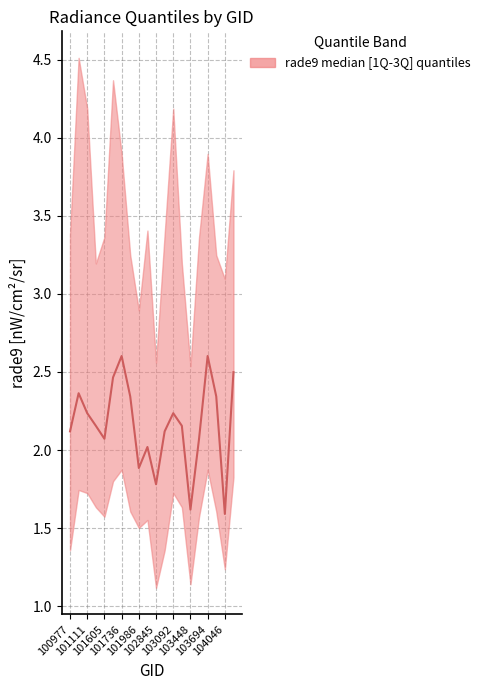

The value at 101111 is 1.3. True or false?

False